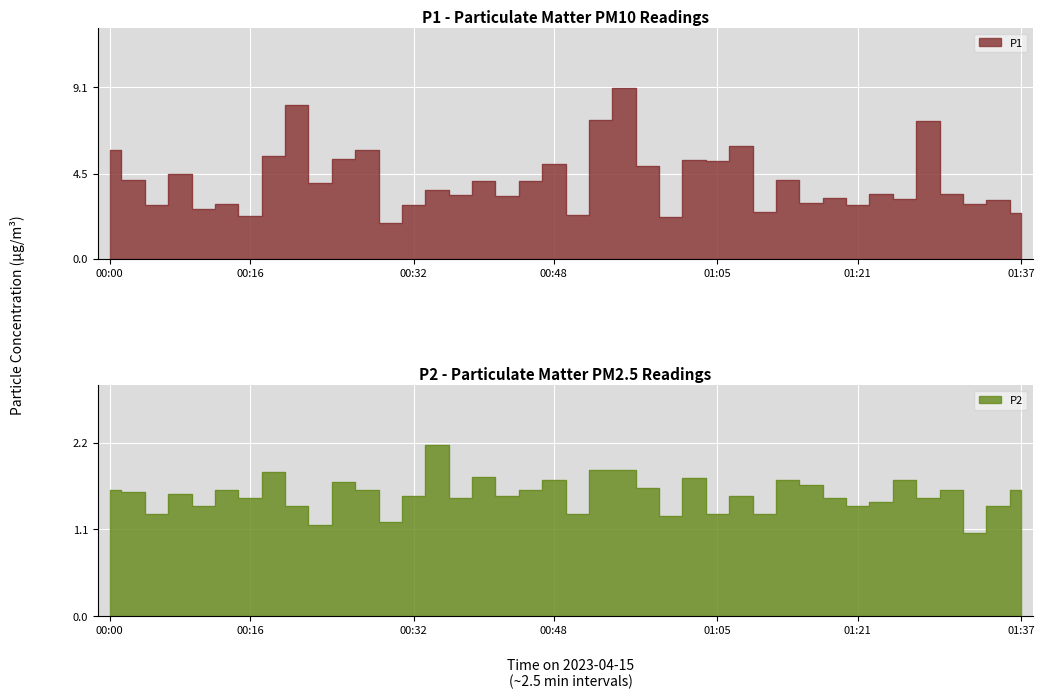

How many lines are shown in the chart?

2